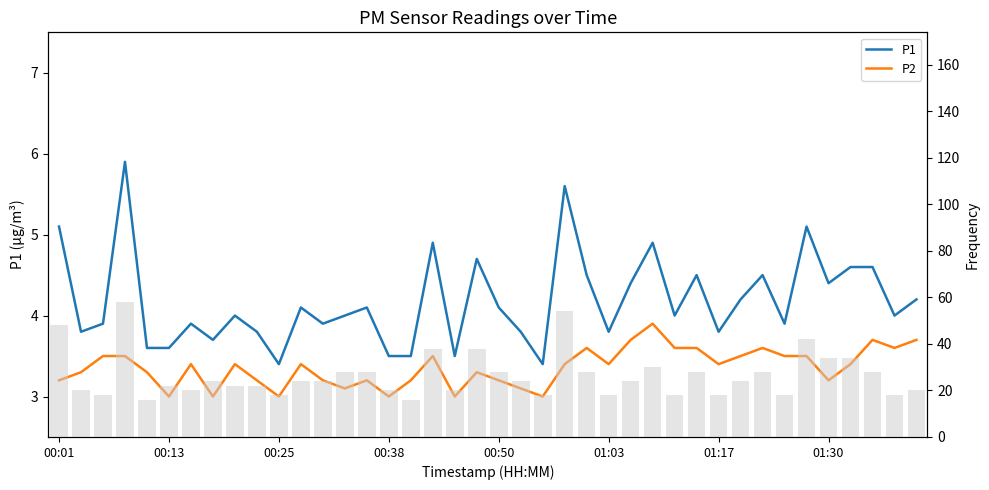

What is the value of the P2 bar at the 22nd from the left?

3.1